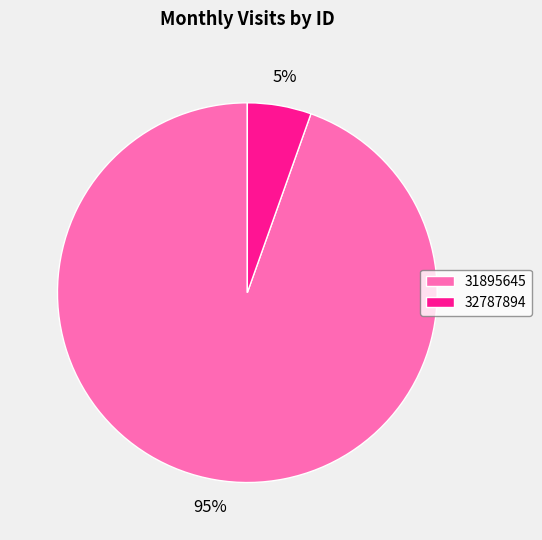

How many segments does this pie chart have?

2